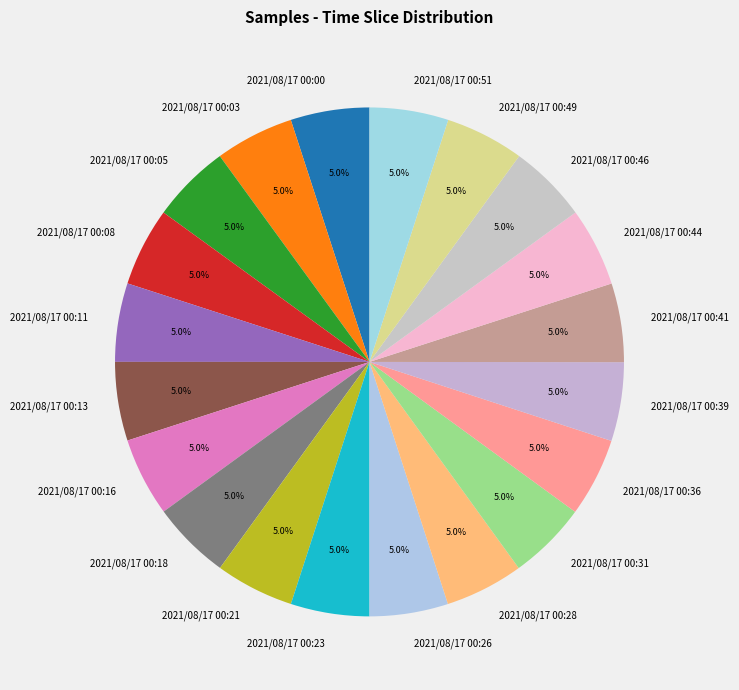

What is the ratio of the value at 2021/08/17 00:08 to the value at 2021/08/17 00:18?

1.0